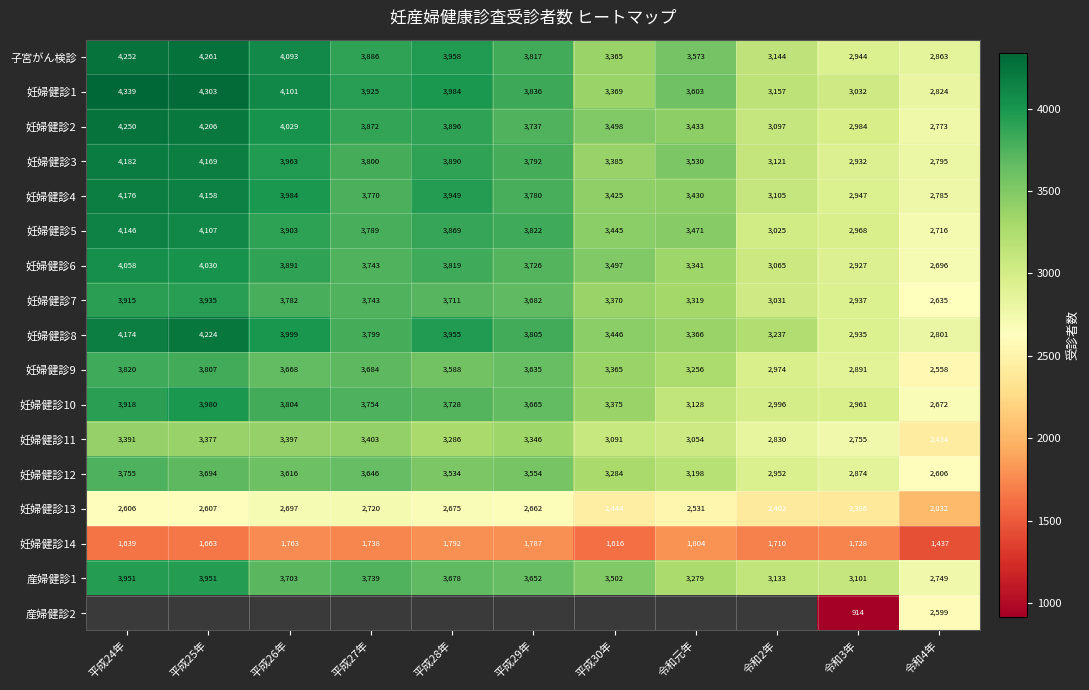

At which label does 妊婦健診12 reach its peak?

平成24年